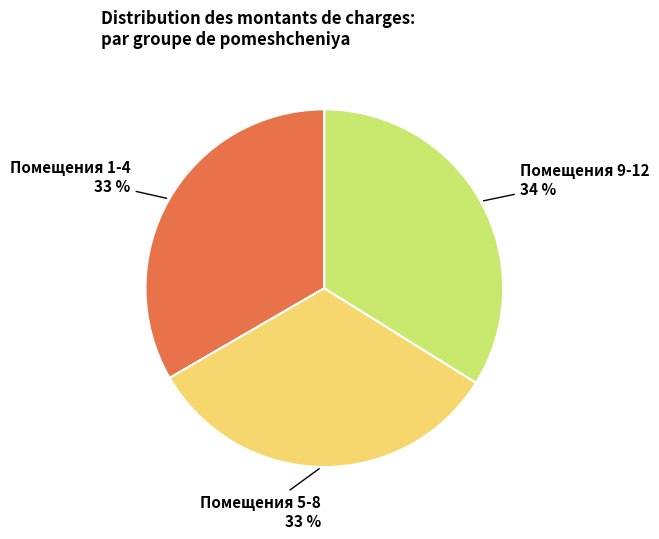

Does any single category account for the majority?

No